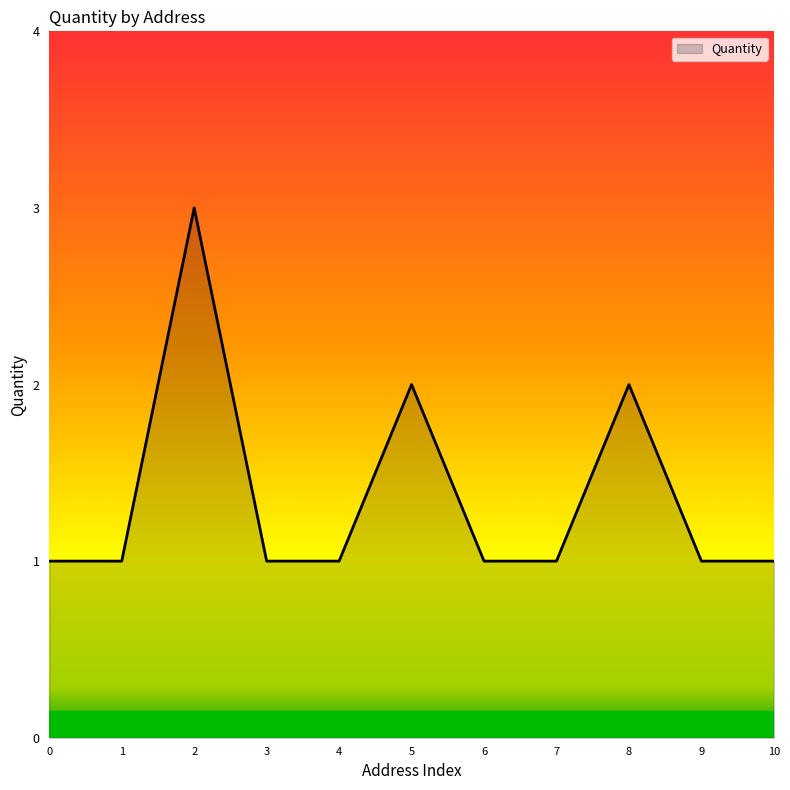

Is it true that the value at 0 is 2?

False